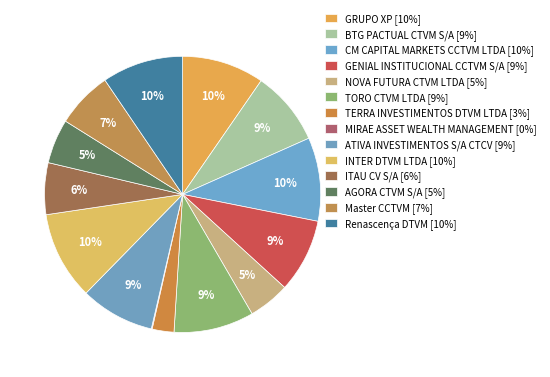

Which category has the smallest portion of the pie?

MIRAE ASSET WEALTH MANAGEMENT